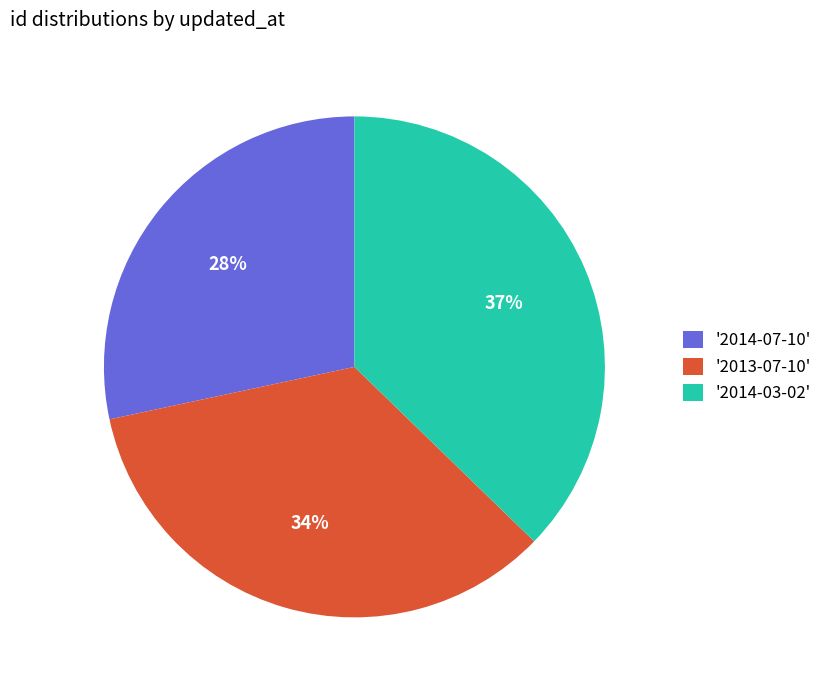

Is it true that '2014-03-02' is 43% of the pie?

False